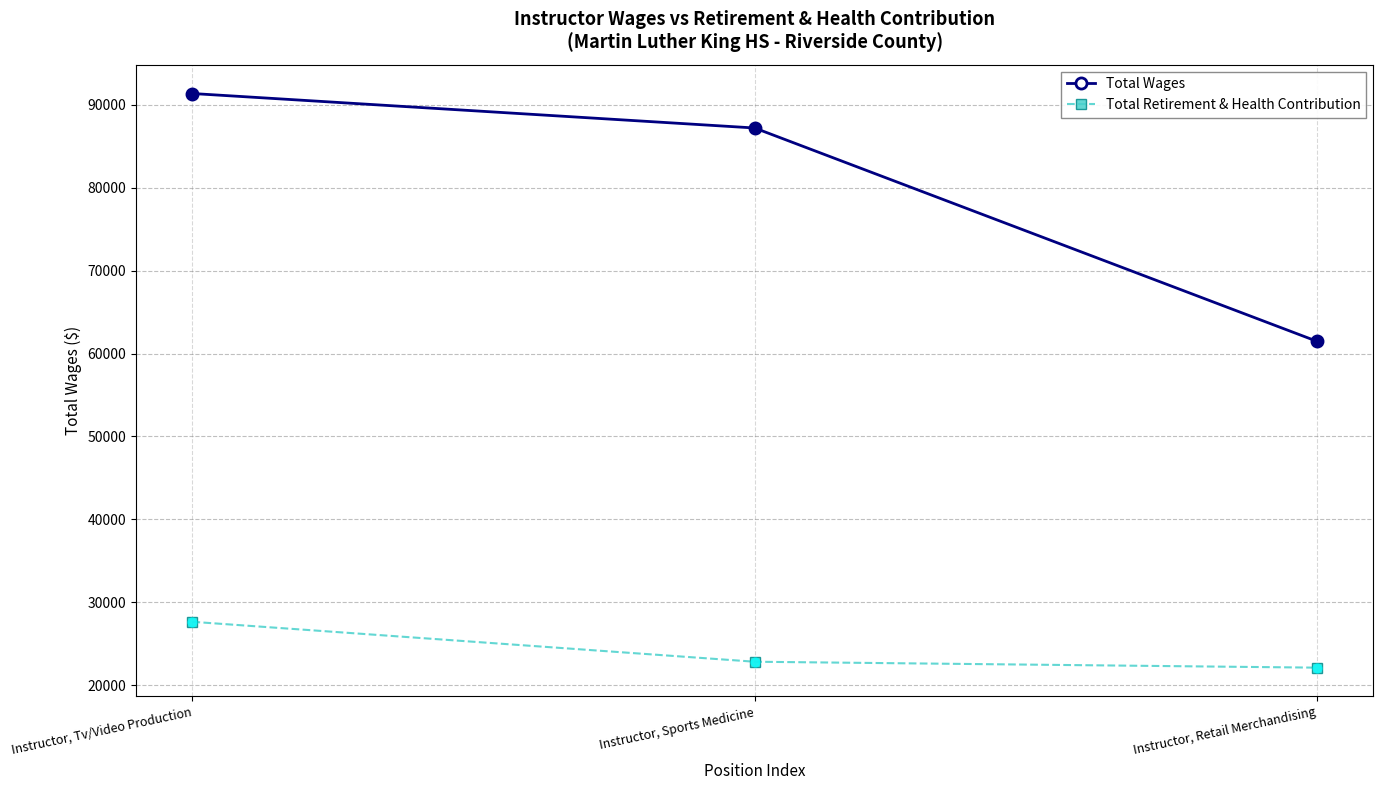

At which category is the sum across all series the highest?

Instructor, Tv/Video Production